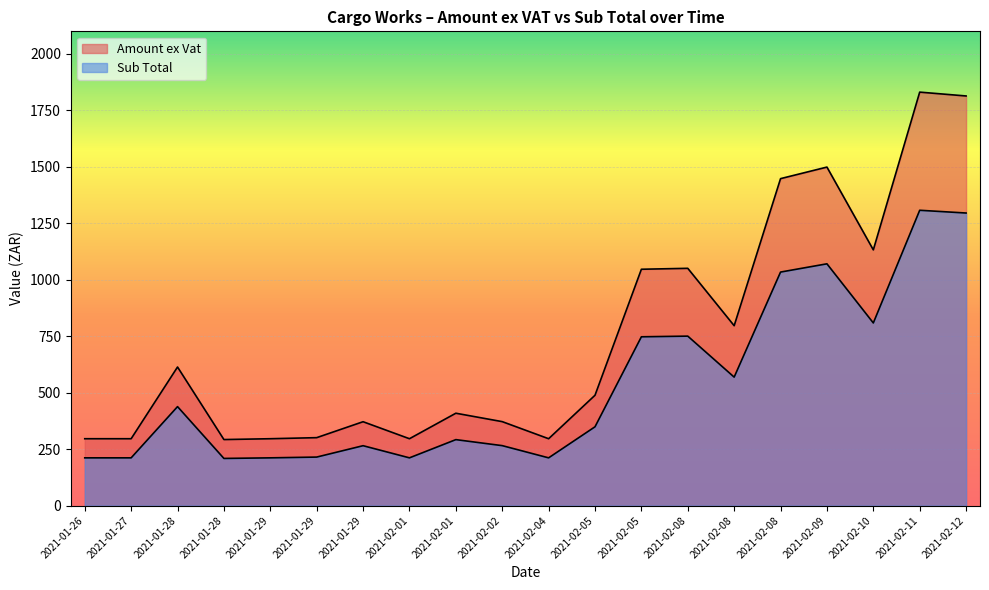

What is the label of the 13th point from the left?

2021-02-05